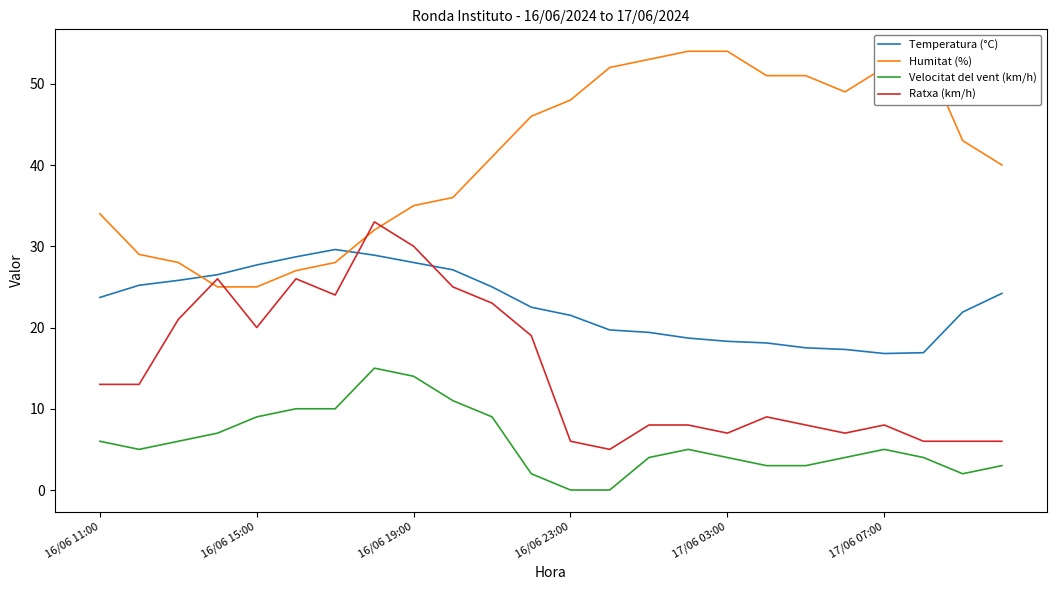

True or false: Velocitat del vent (km/h) and Ratxa (km/h) intersect in this chart.

False